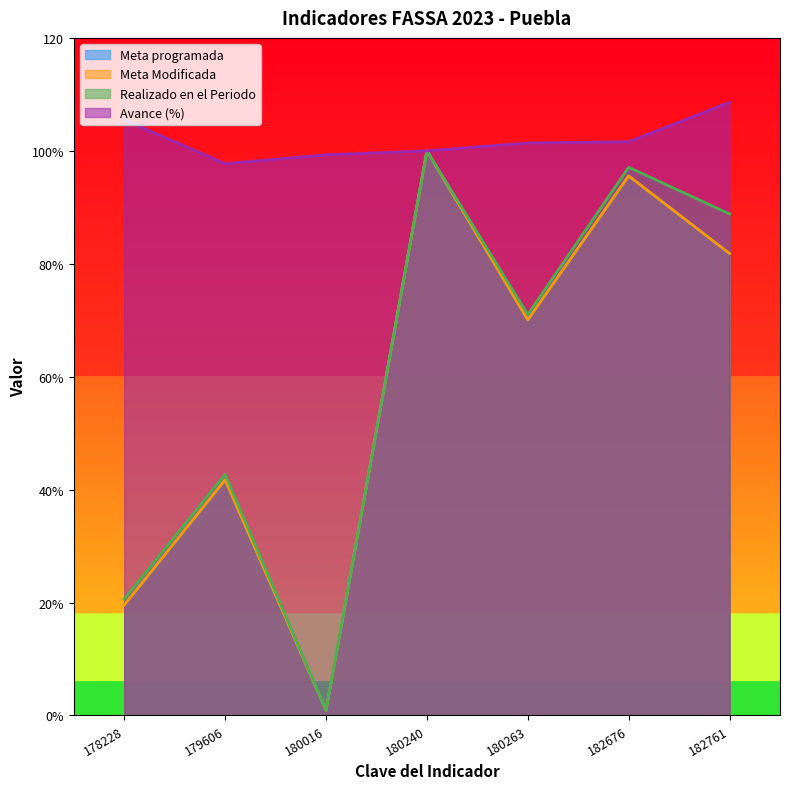

True or false: Meta programada and Meta Modificada intersect in this chart.

False